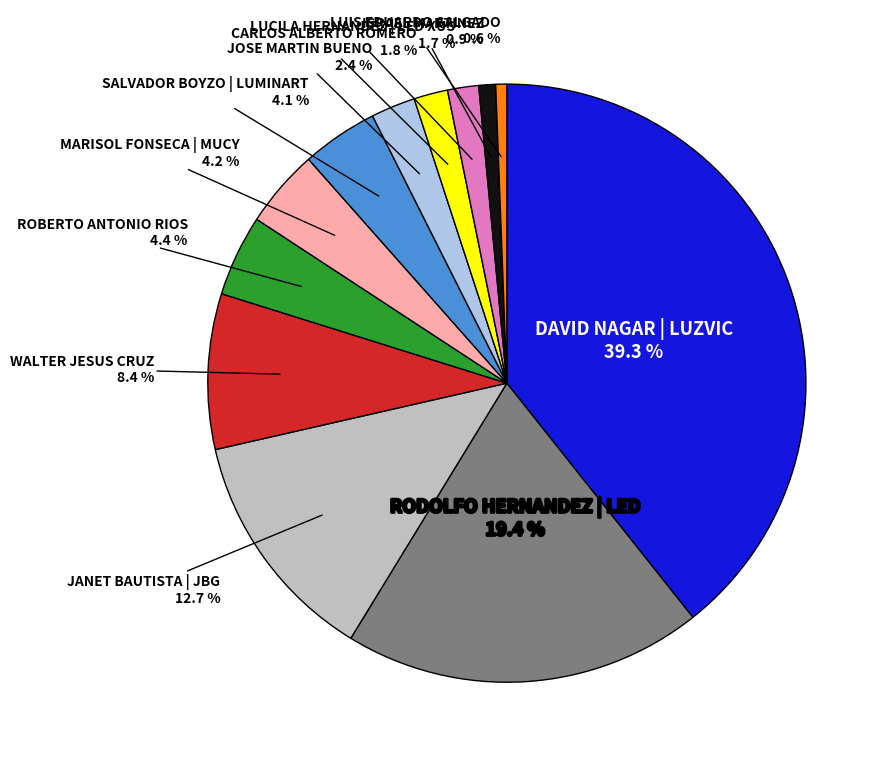

Count the number of slices in the pie.

12